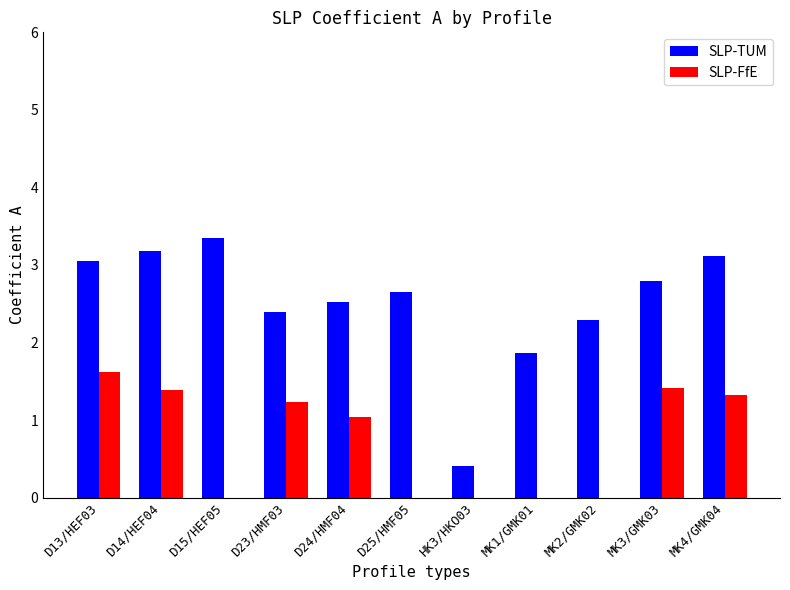

What is the total value across all series at D14/HEF04?

4.6